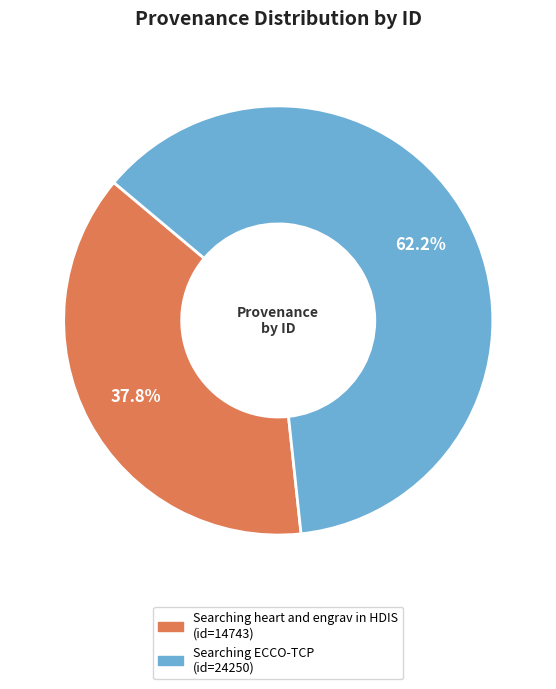

What percentage is the Searching heart and engrav in HDIS slice, to the nearest percent?

38%